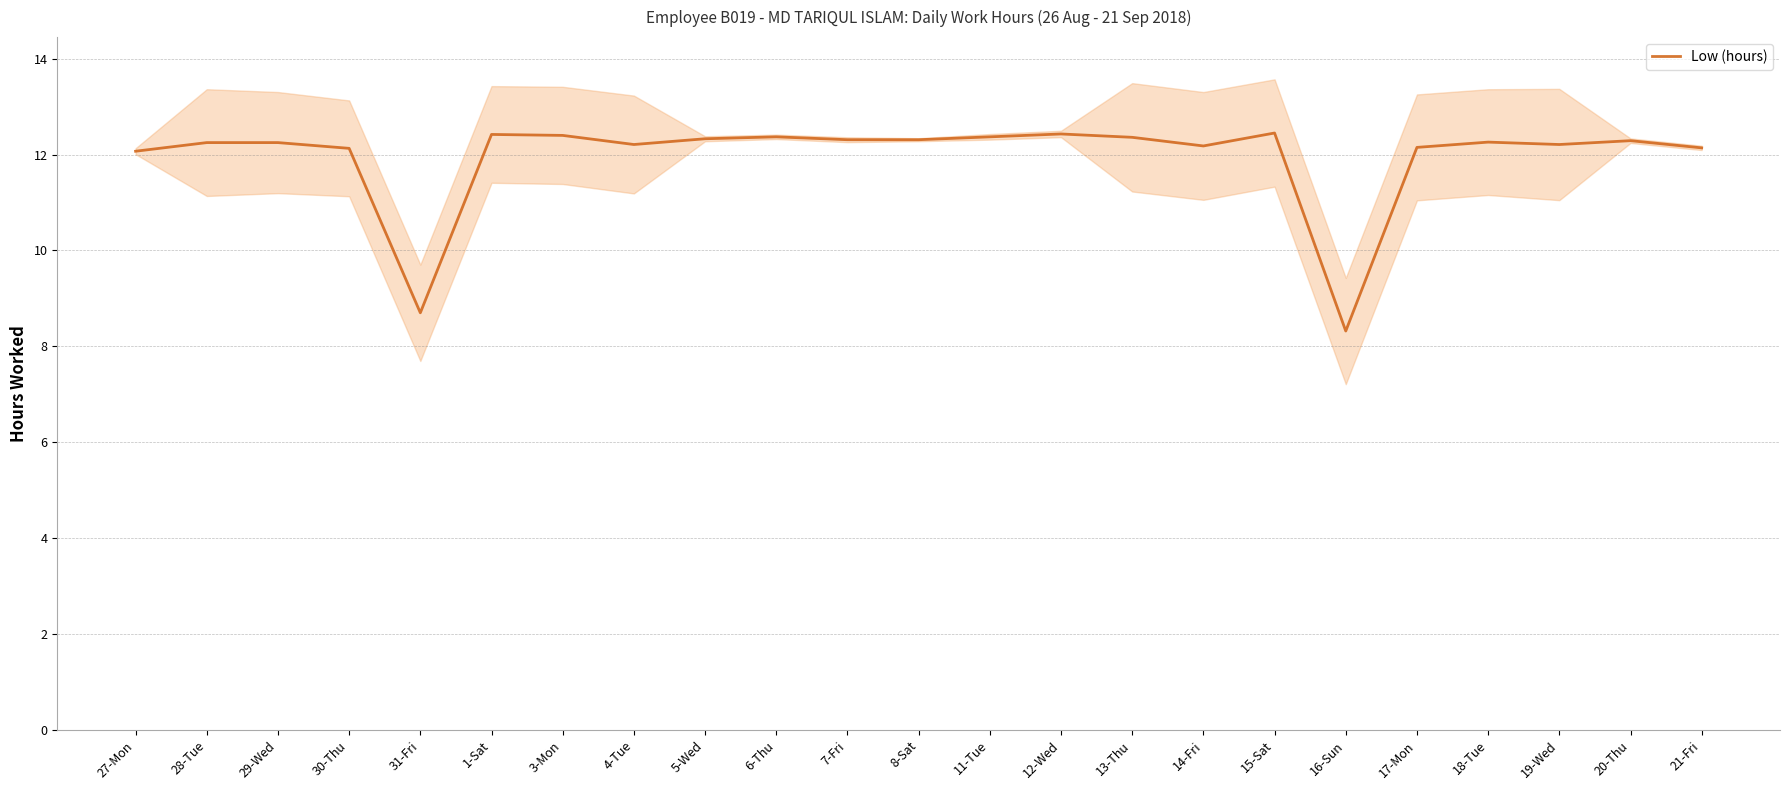

The chart shows a value of 12.4 at 1-Sat. True or false?

True